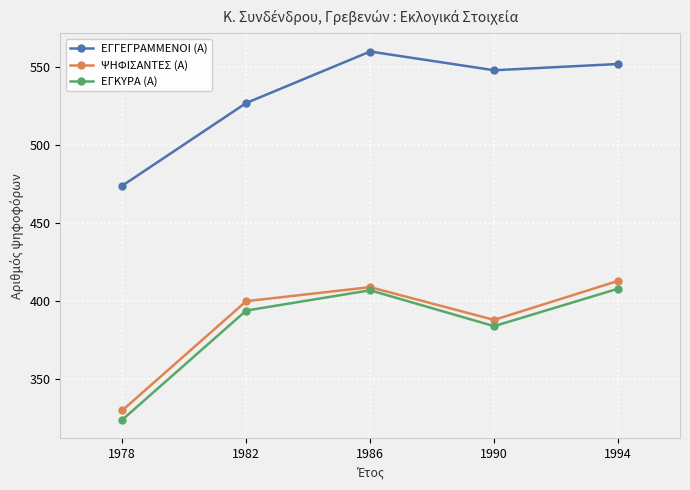

How many lines are shown in the chart?

3